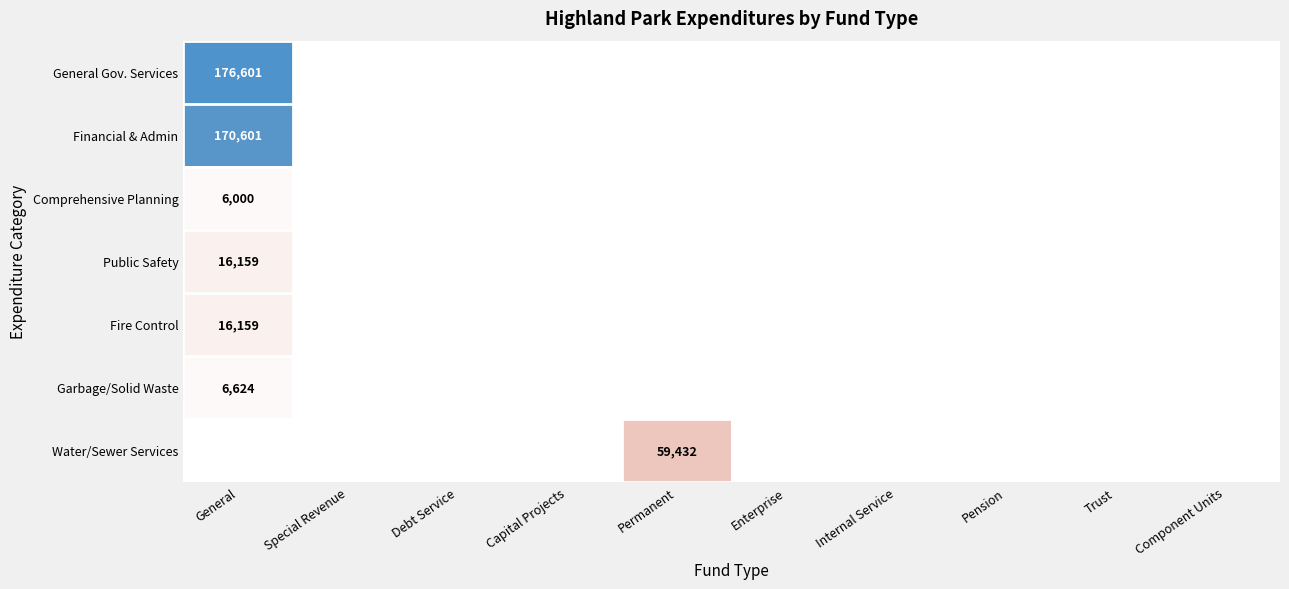

Which series has the largest total across all categories?

General Gov. Services